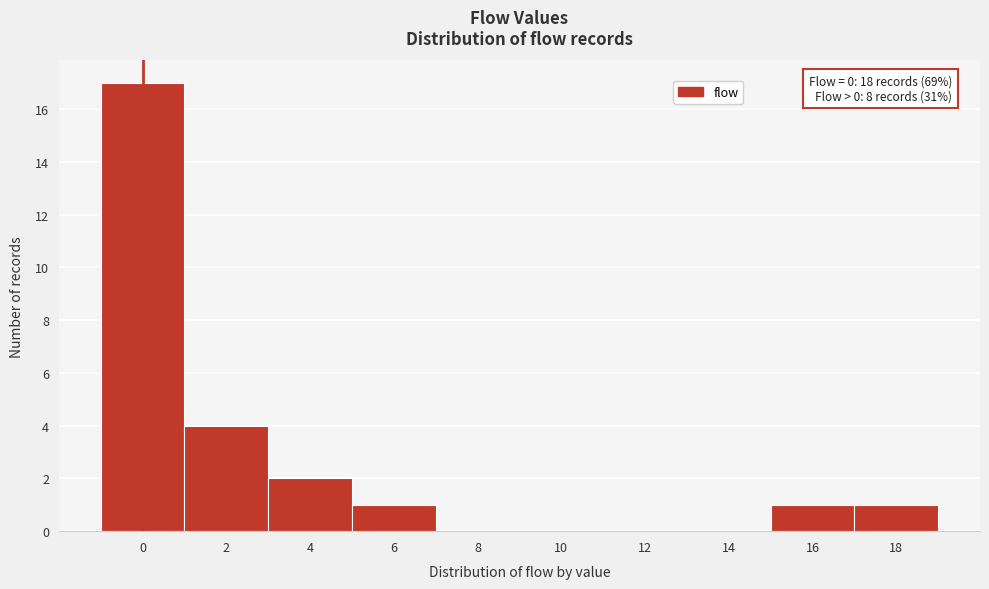

Reading left to right, list all the values displayed in this chart.

0=17	2=4	4=2	6=1	8=0	10=0	12=0	14=0	16=1	18=1